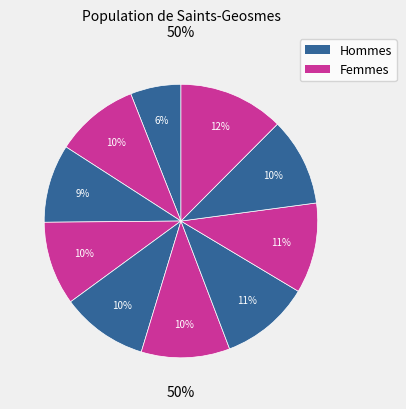

How many segments does this pie chart have?

10